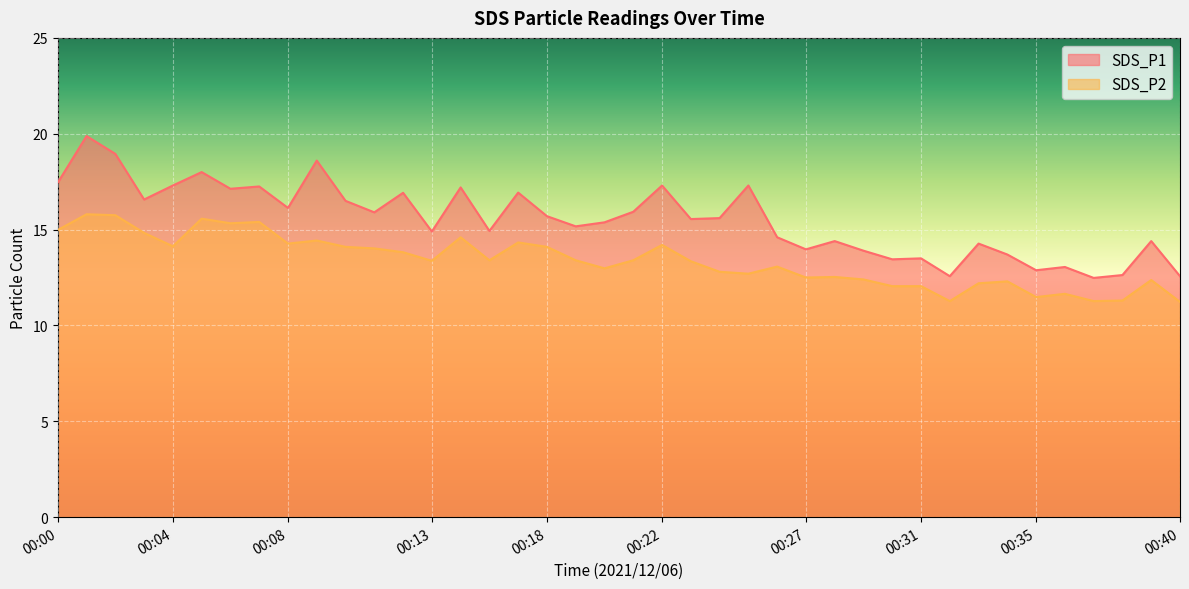

What is the difference between the second highest and second lowest values in the SDS_P1 series?

6.4